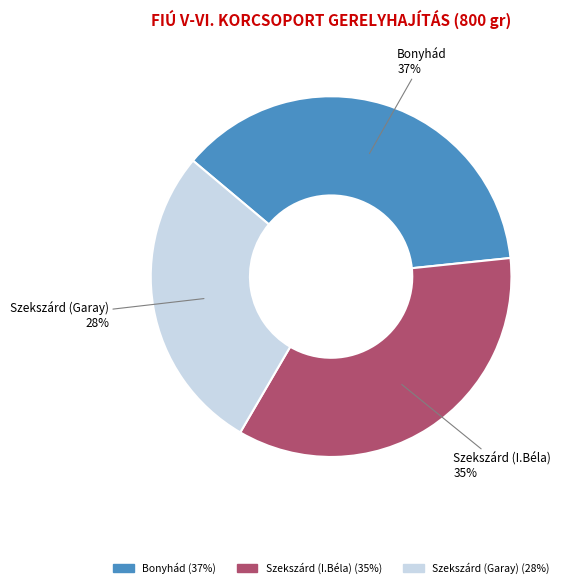

To the nearest percent, what is the average slice percentage?

33%